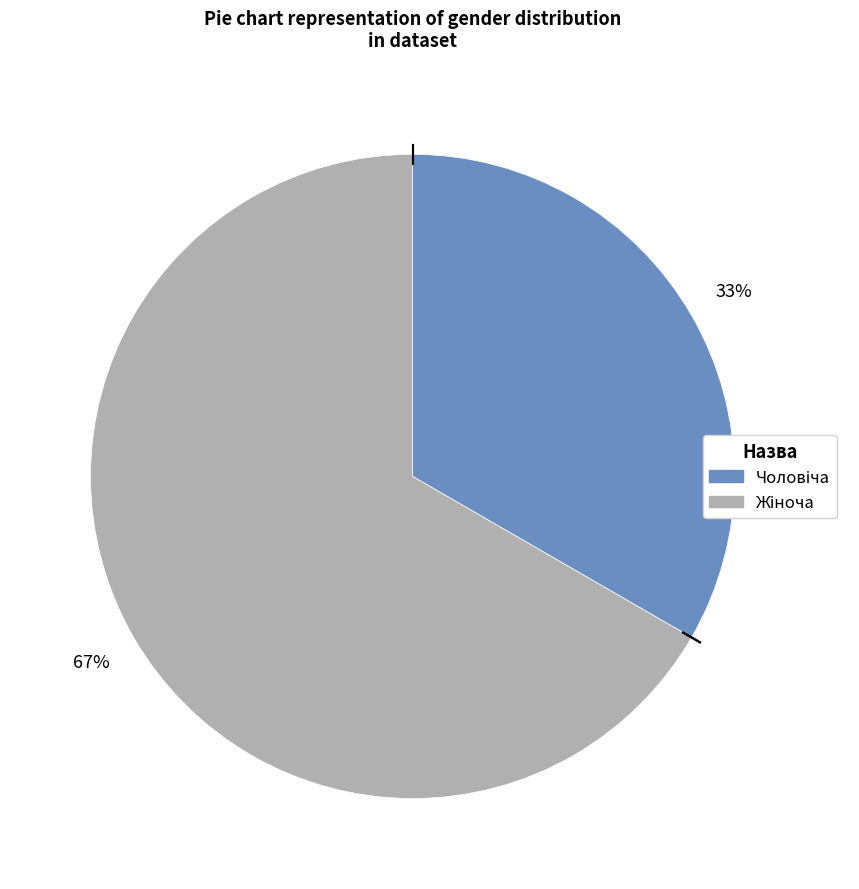

Is there a majority slice in this chart?

Yes